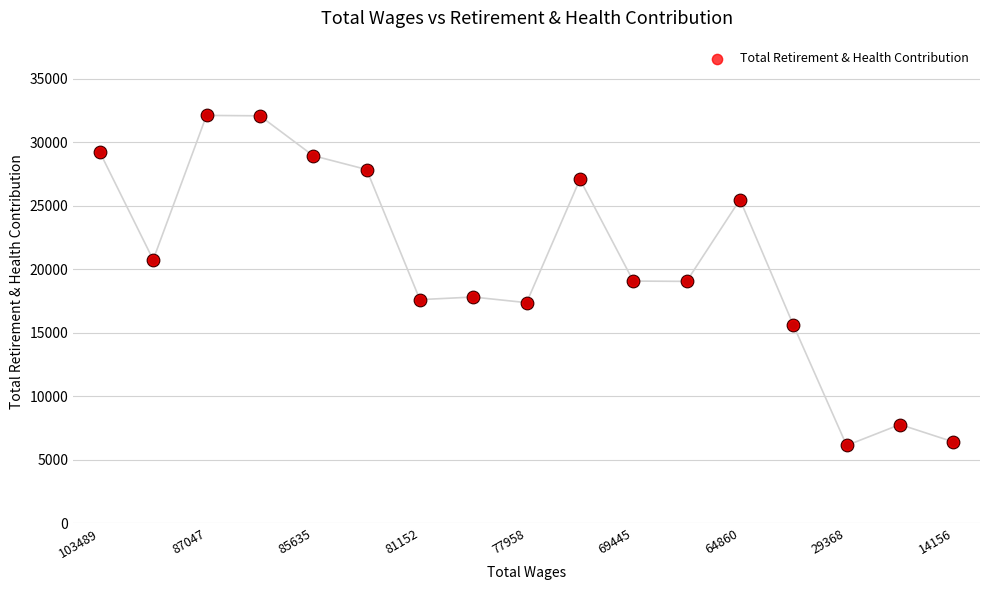

What is the ratio of the value at 10 to the value at 9?

0.7